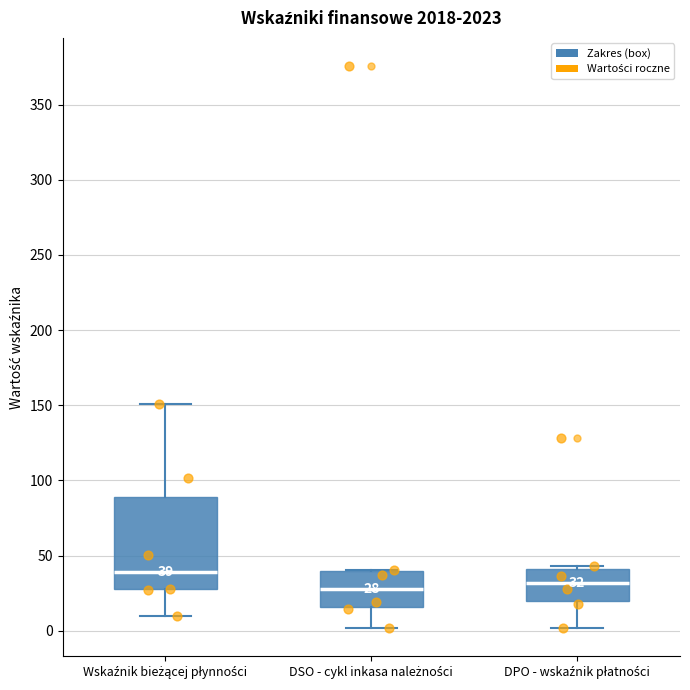

Which box has the highest median line?

Wskaźnik bieżącej płynności